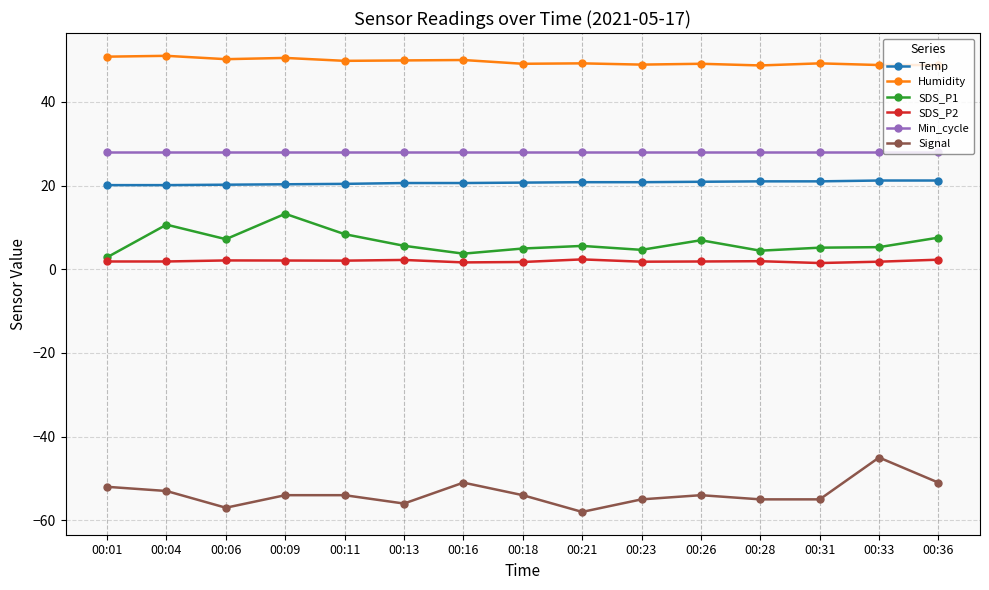

What is the minimum value shown in the chart?

-58.0